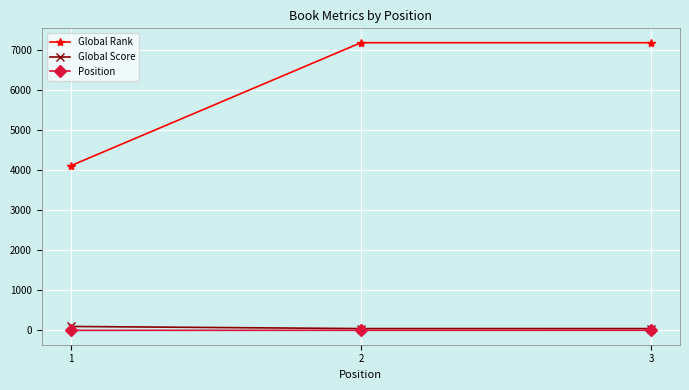

What is the total value across all series at 1?

4207